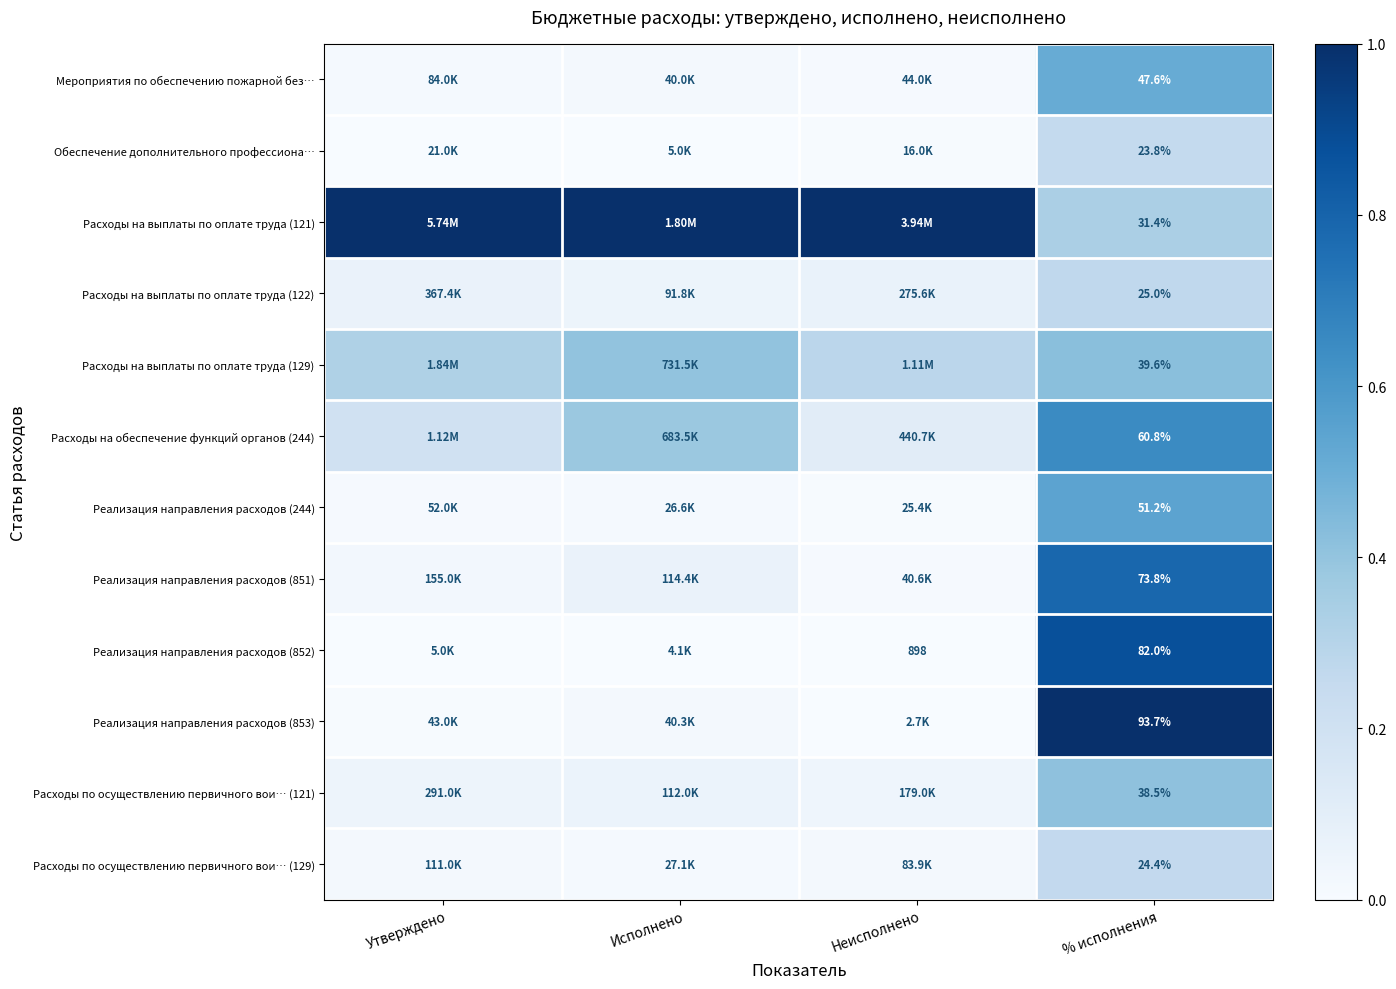

How many Расходы на выплаты по оплате труда (129) values are between 0 and 1?

4